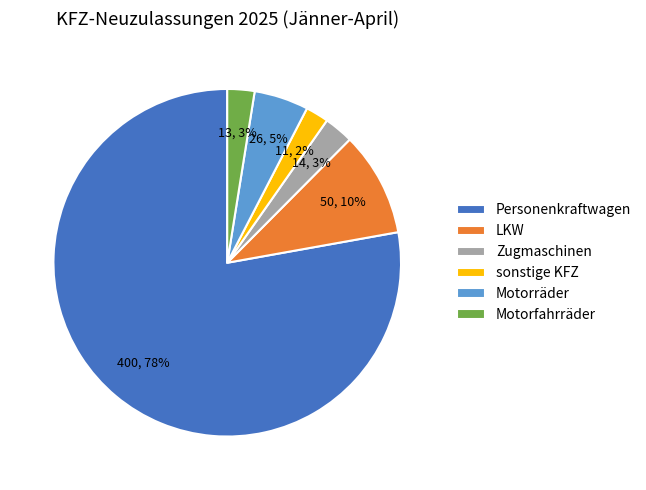

How many segments does this pie chart have?

6